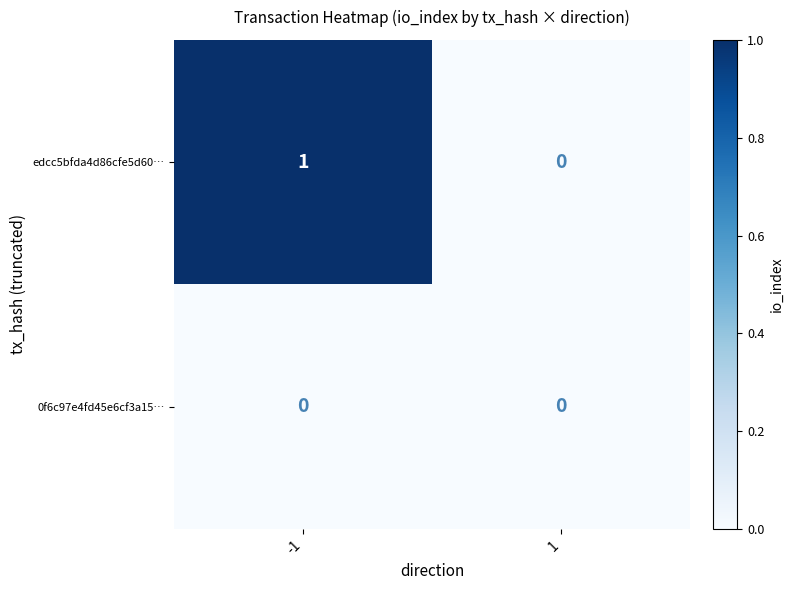

The edcc5bfda4d86cfe5d60… series shows -1 at 1. True or false?

False